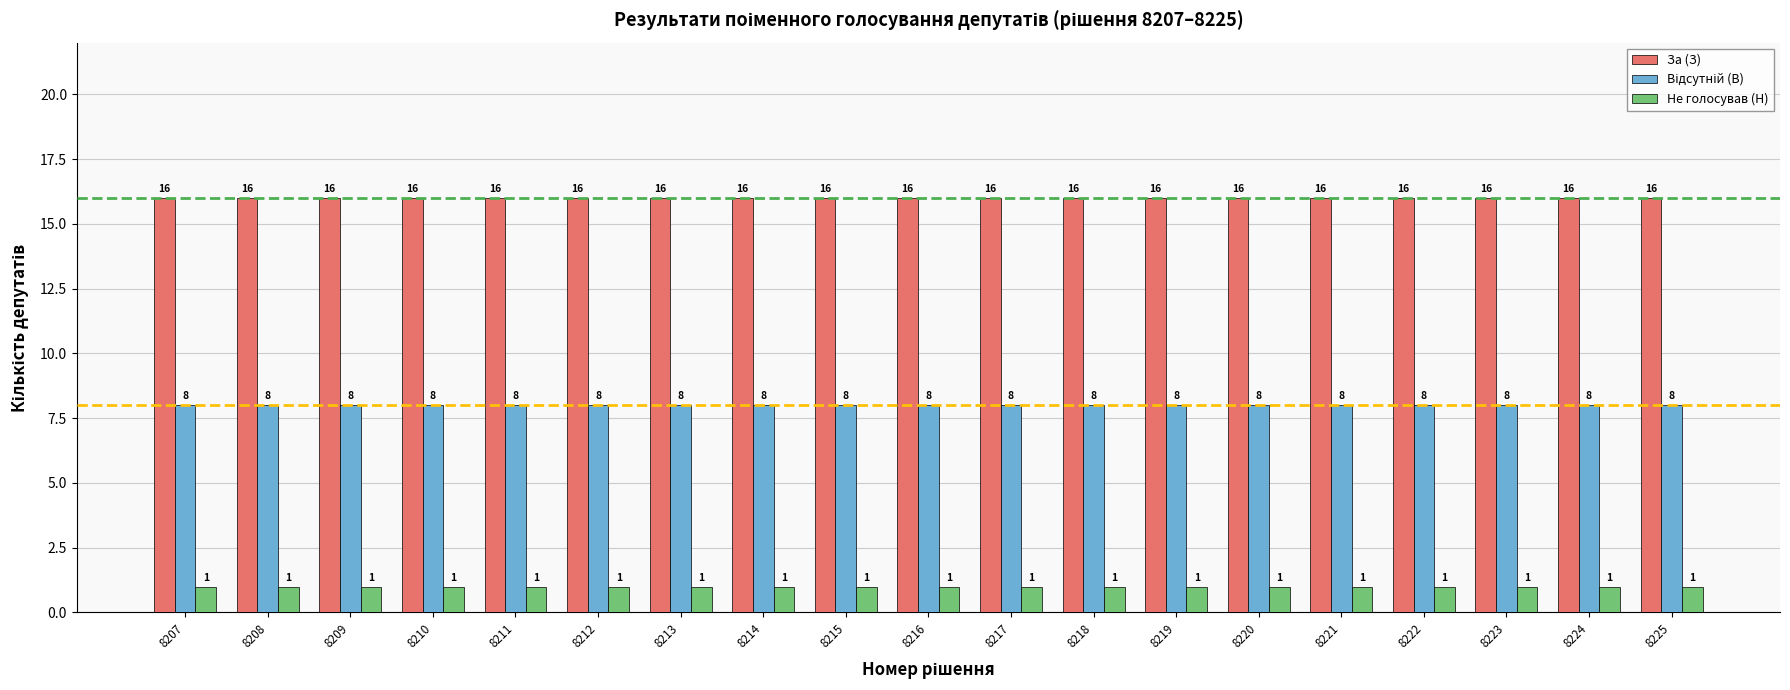

What is the maximum value shown in the chart?

16